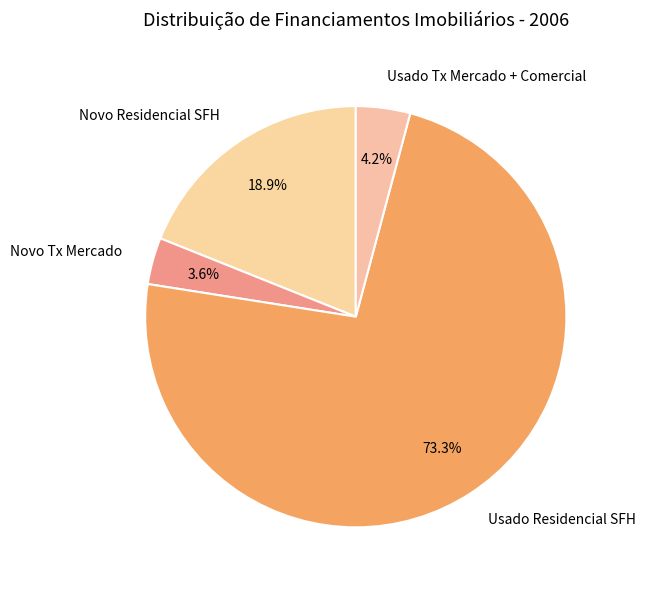

Which category has the biggest portion of the pie?

Usado Residencial SFH